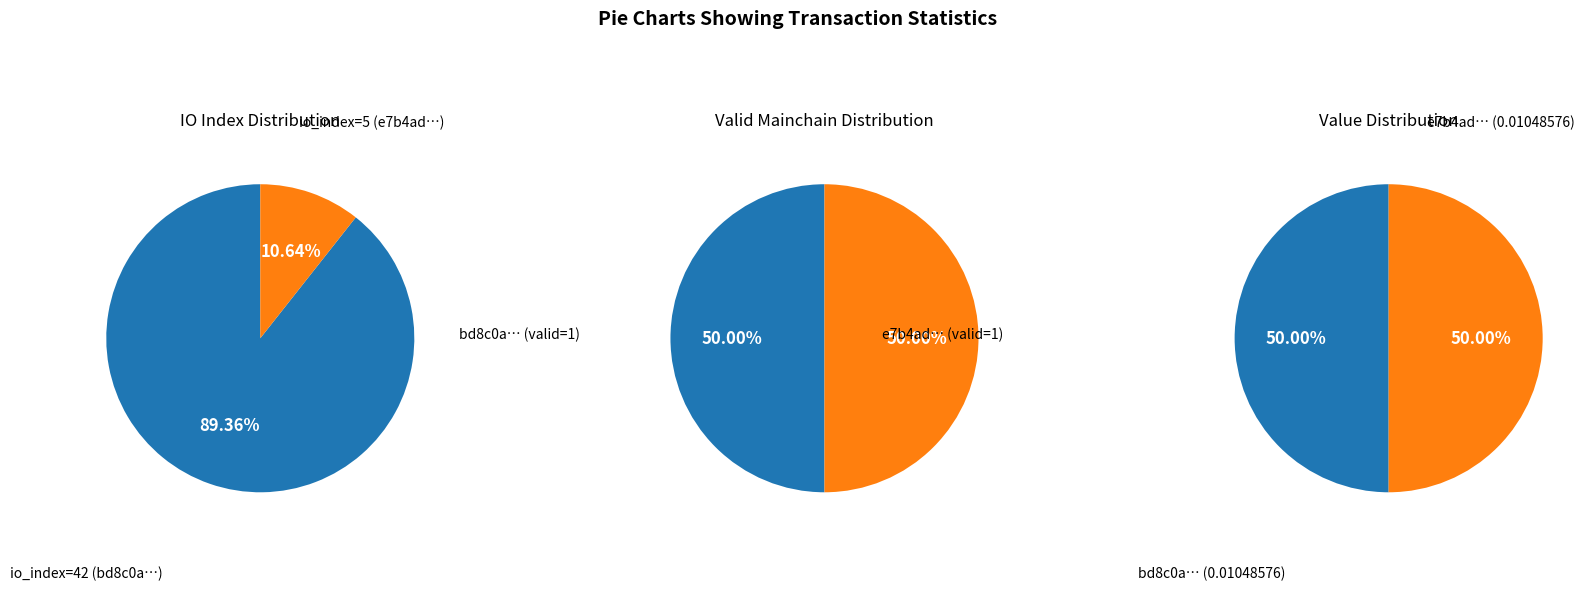

Does 1 account for over 50% of the chart?

No